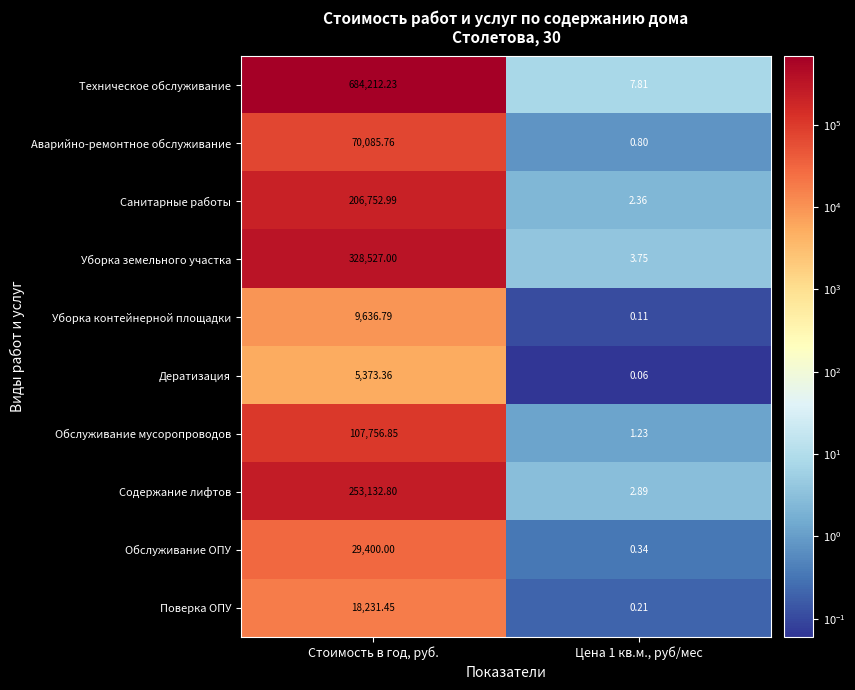

Which series has the largest range (max minus min)?

Техническое обслуживание